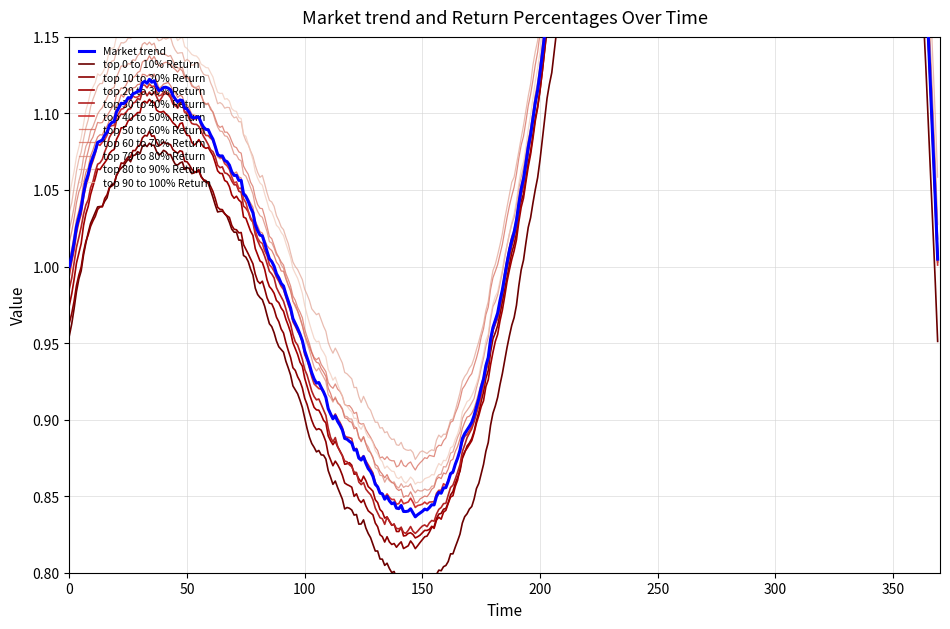

Which series has the largest total across all categories?

Market trend